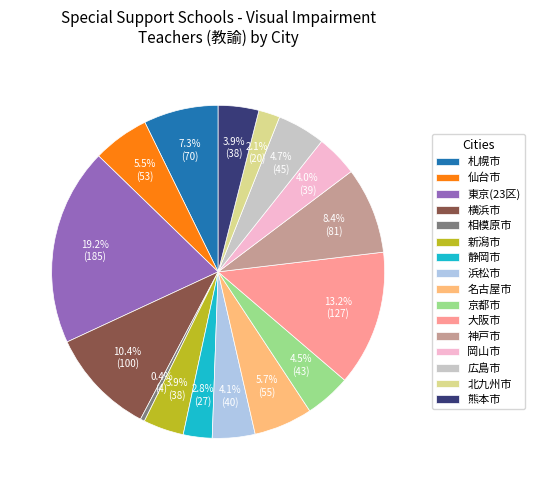

To the nearest percent, what is the average slice percentage?

6%